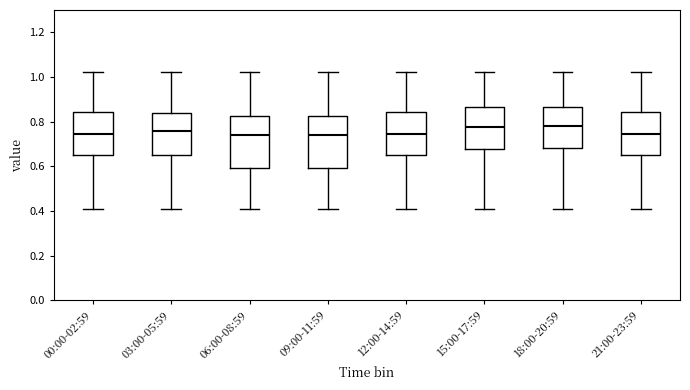

Reading left to right, transcribe this box plot: for each box, give where its median line is, the range the box spans, and where its two whiskers end, as read against the y-axis. The values are not printed on the chart, so give them approximately, as read against the axis.

00:00-02:59: median 0.74, box 0.66 to 0.84, whiskers 0.42 to 1.02
03:00-05:59: median 0.76, box 0.66 to 0.84, whiskers 0.42 to 1.02
06:00-08:59: median 0.74, box 0.60 to 0.82, whiskers 0.42 to 1.02
09:00-11:59: median 0.74, box 0.60 to 0.82, whiskers 0.42 to 1.02
12:00-14:59: median 0.74, box 0.66 to 0.84, whiskers 0.42 to 1.02
15:00-17:59: median 0.78, box 0.68 to 0.86, whiskers 0.42 to 1.02
18:00-20:59: median 0.78, box 0.68 to 0.86, whiskers 0.42 to 1.02
21:00-23:59: median 0.74, box 0.66 to 0.84, whiskers 0.42 to 1.02